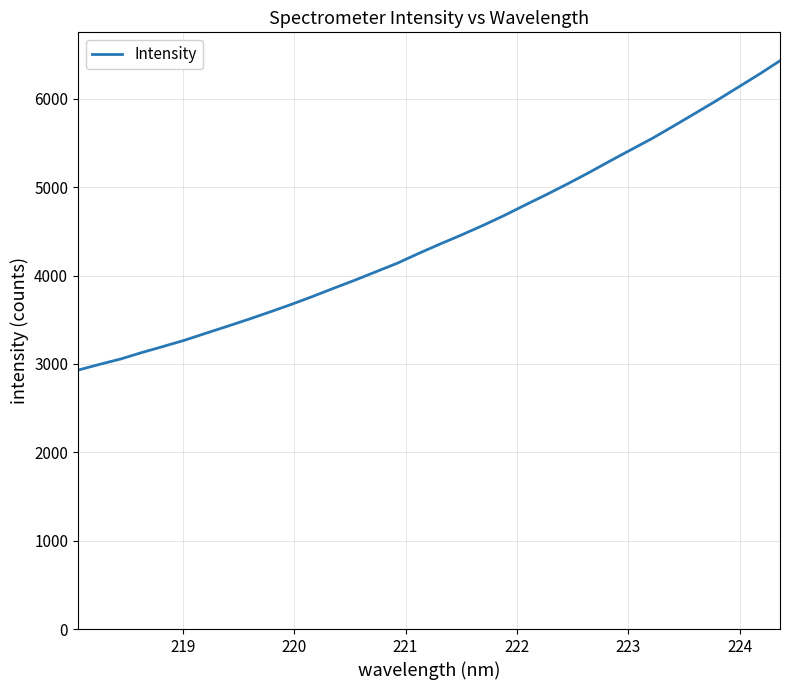

What is the maximum value shown in the chart?

6430.4